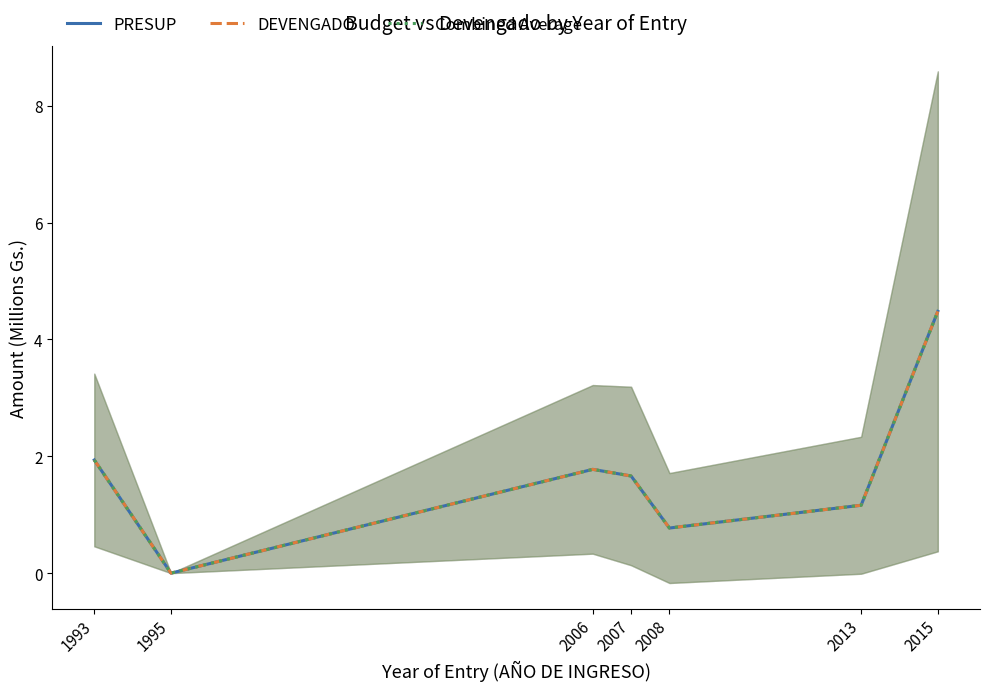

Which has a higher value, 1993 or 2006?

1993